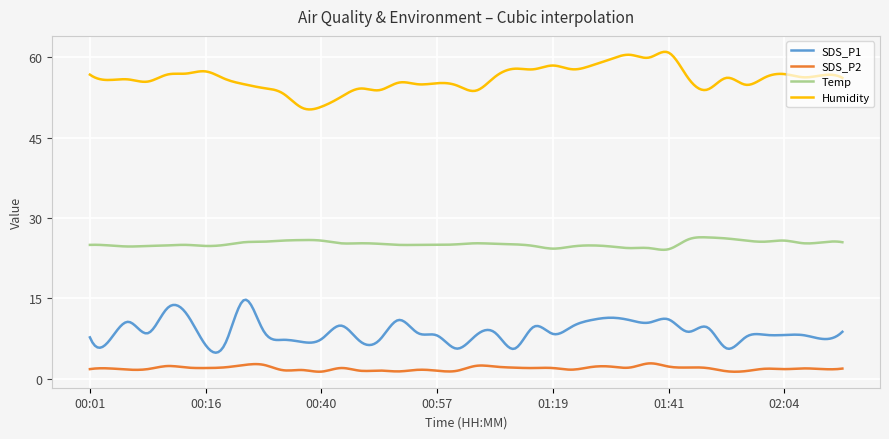

True or false: SDS_P1 and Temp intersect in this chart.

False